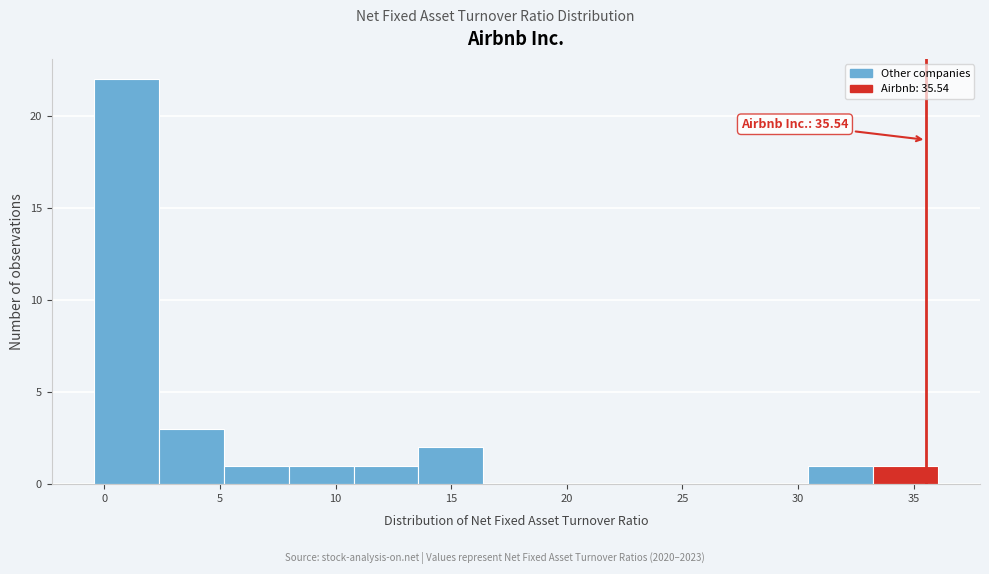

Over which range of the x-axis is the bar tallest?

-0.5 to 2.5